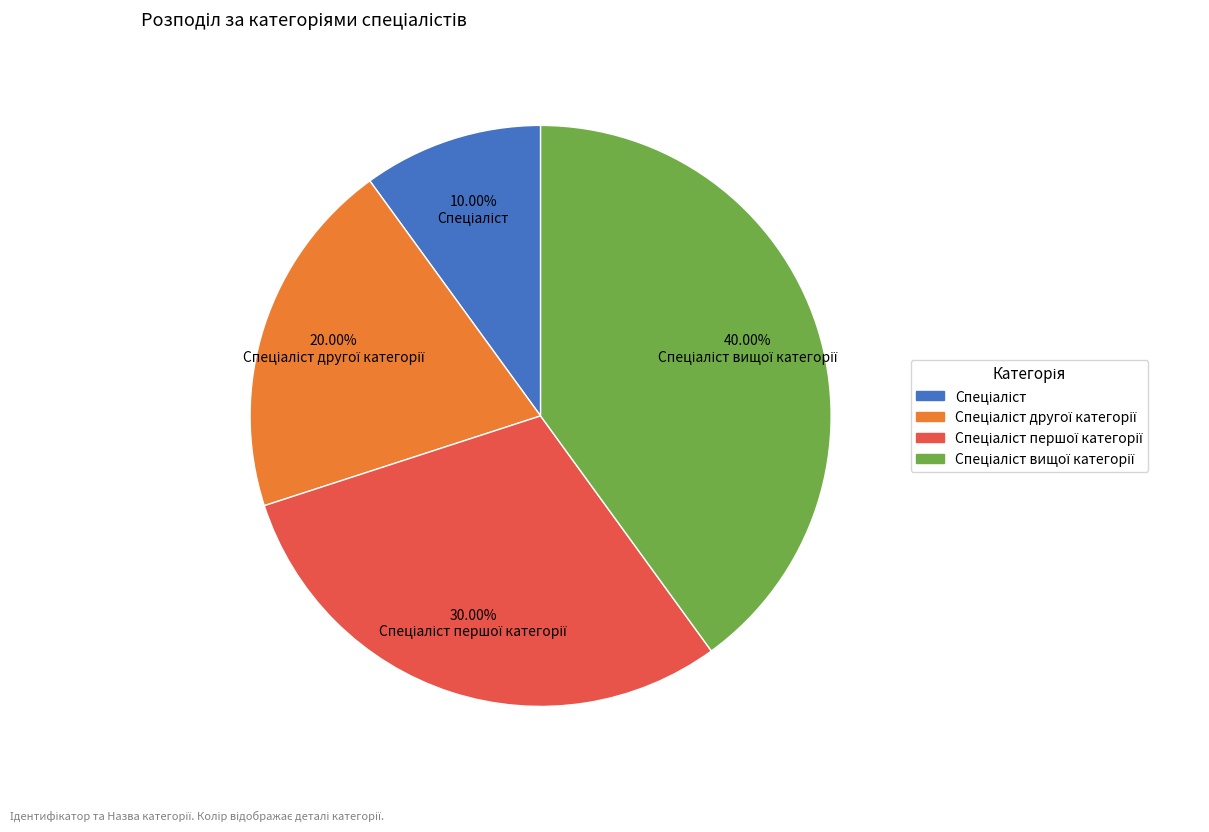

Does any single category account for the majority?

No